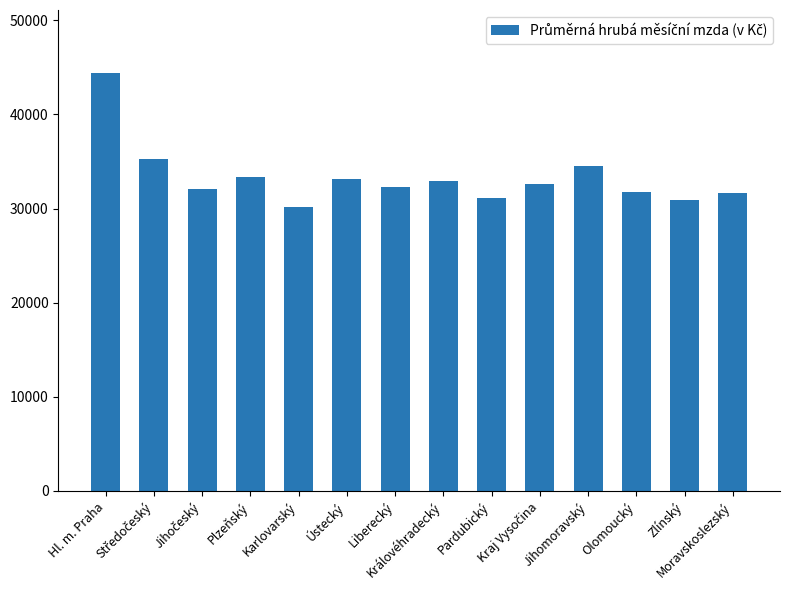

What is the smallest value displayed?

30148